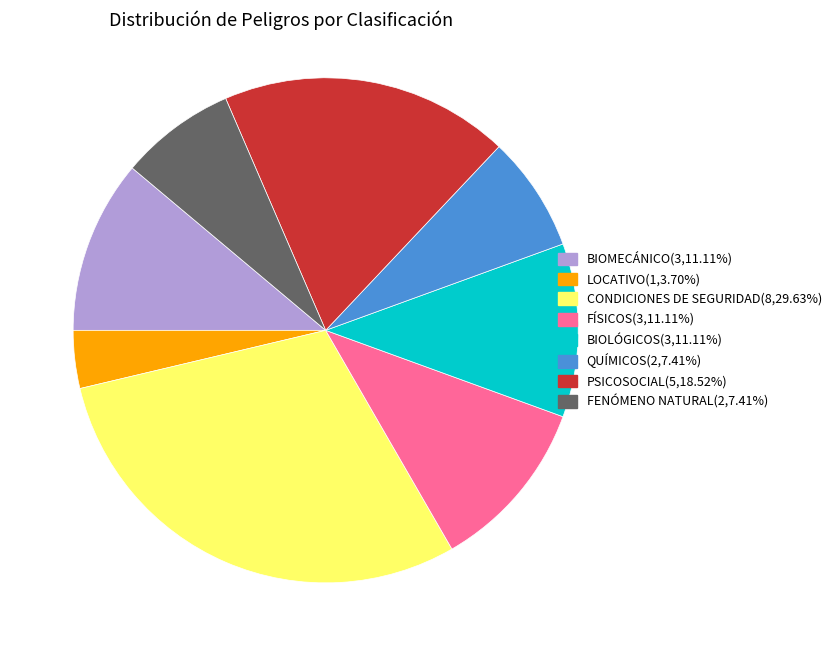

Is the sum of FÍSICOS(3,11.11%) and PSICOSOCIAL(5,18.52%) greater than half?

No